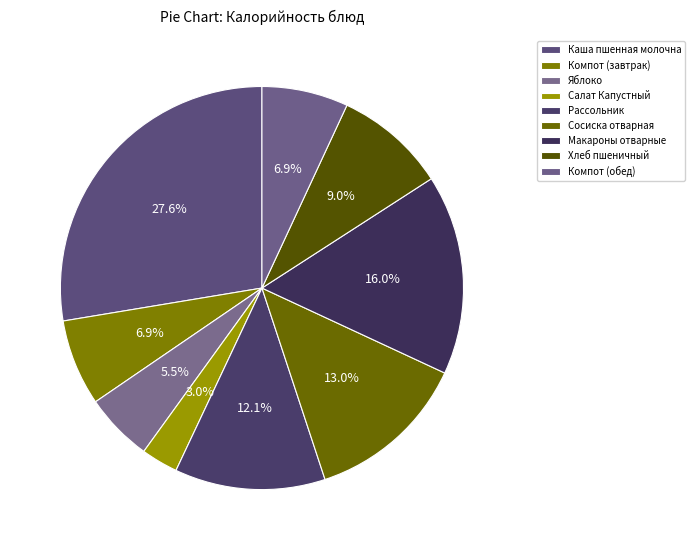

What percentage do Макароны отварные and Рассольник together represent?

28.1%